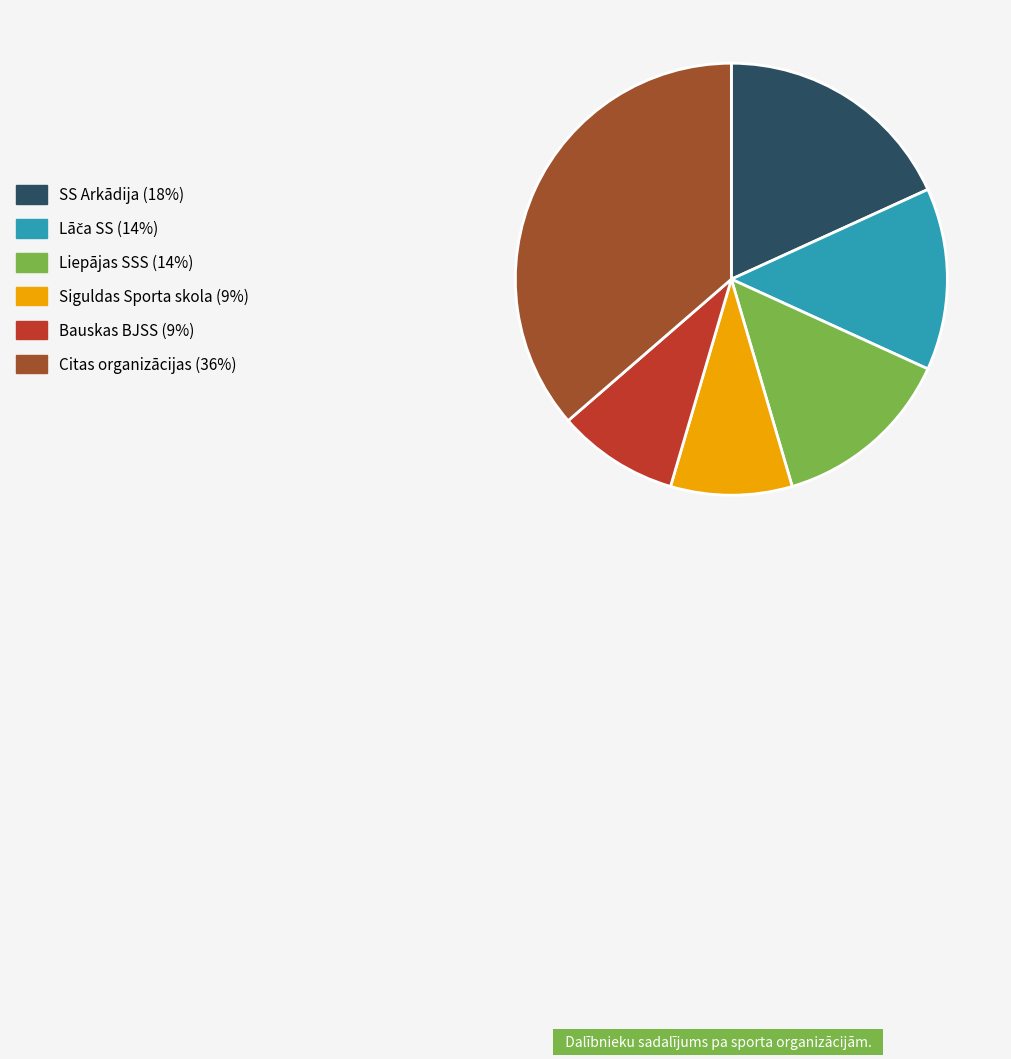

Is there a majority slice in this chart?

No